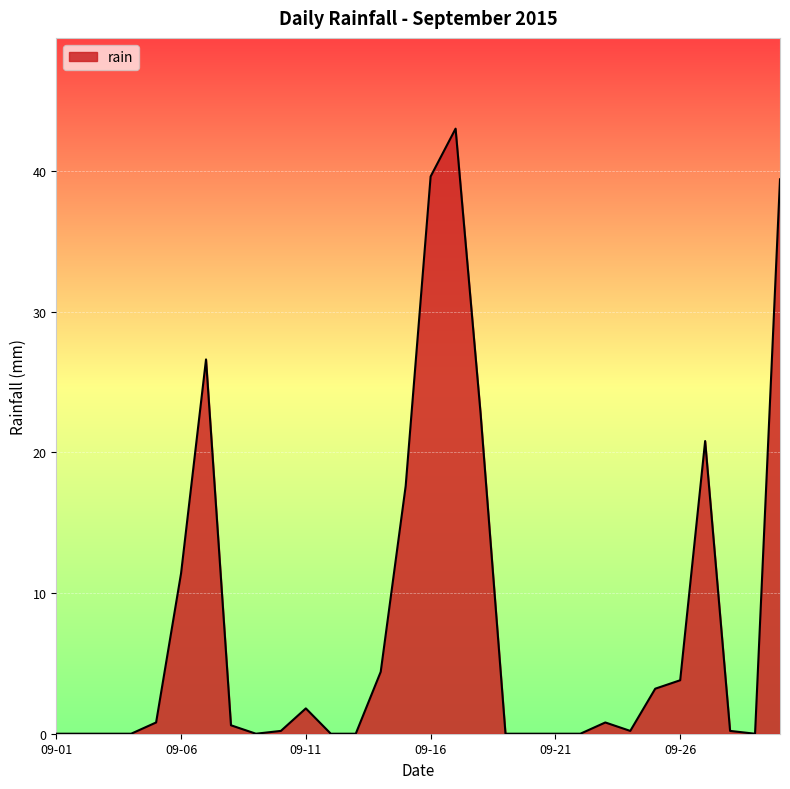

What is the maximum value shown in the chart?

43.0